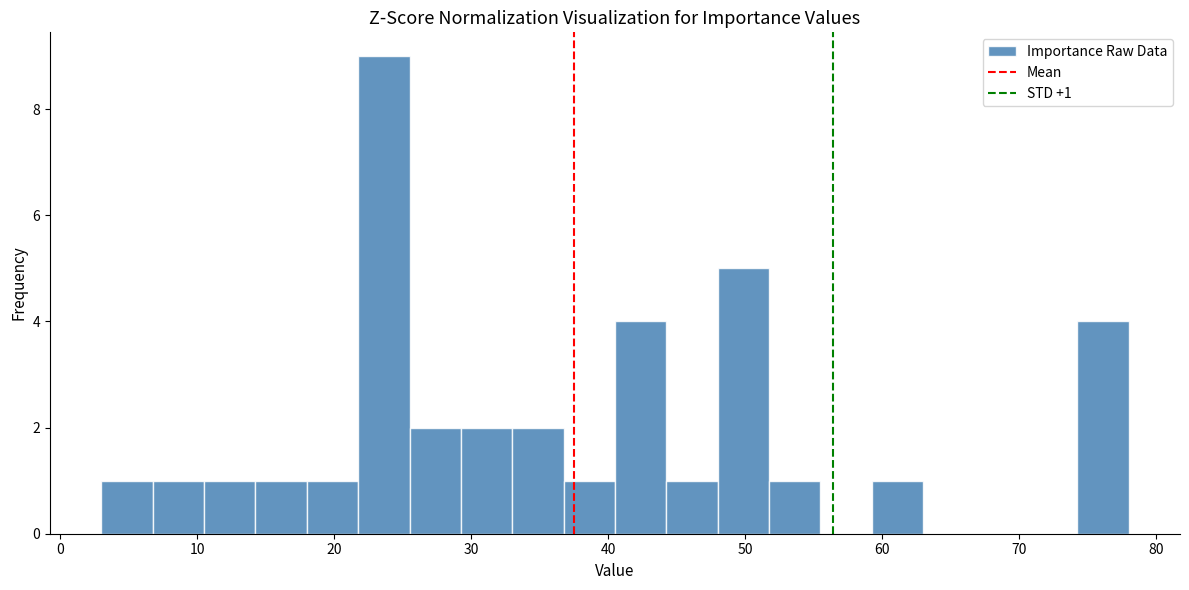

Around what value on the x-axis is the tallest bar? Give the approximate position of its centre, as read against the axis.

24